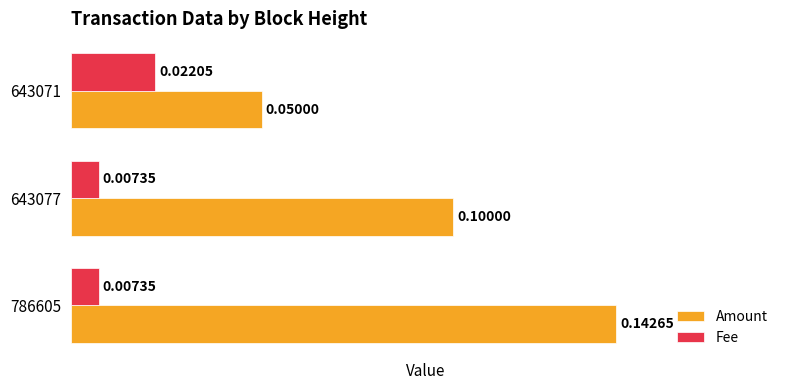

Rank the series by their maximum value, from lowest to highest.

Fee, Amount